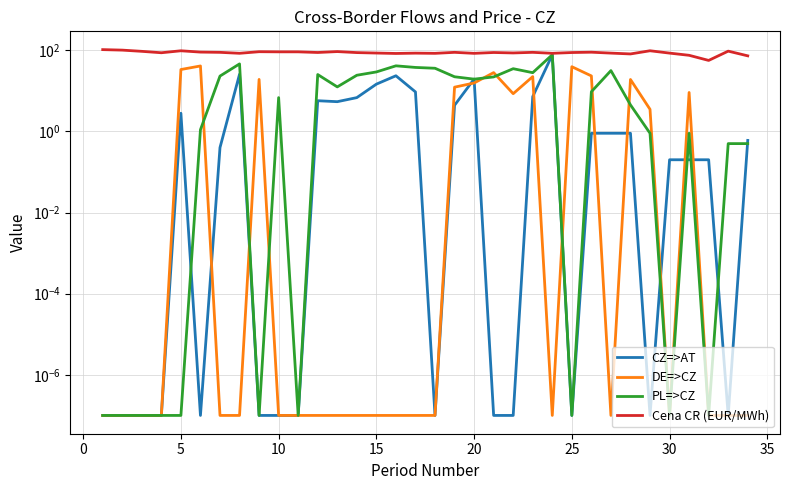

How many intersections are there between CZ=>AT and DE=>CZ?

11